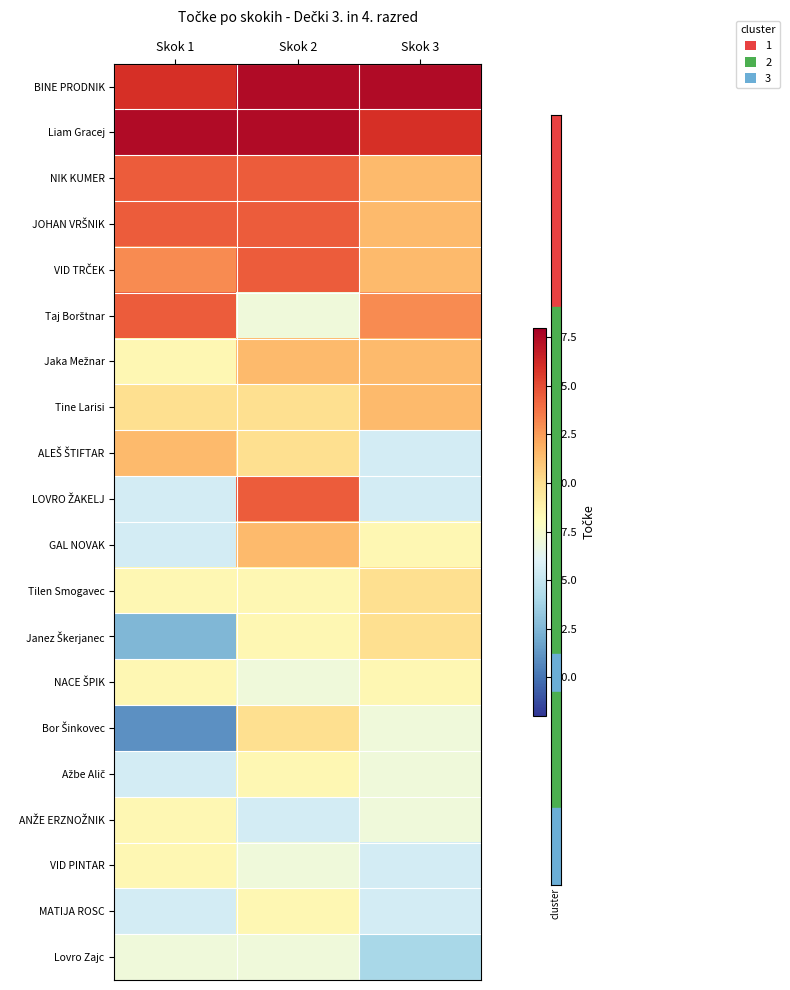

What is the spread (max minus min) of values at Skok 3?

13.5